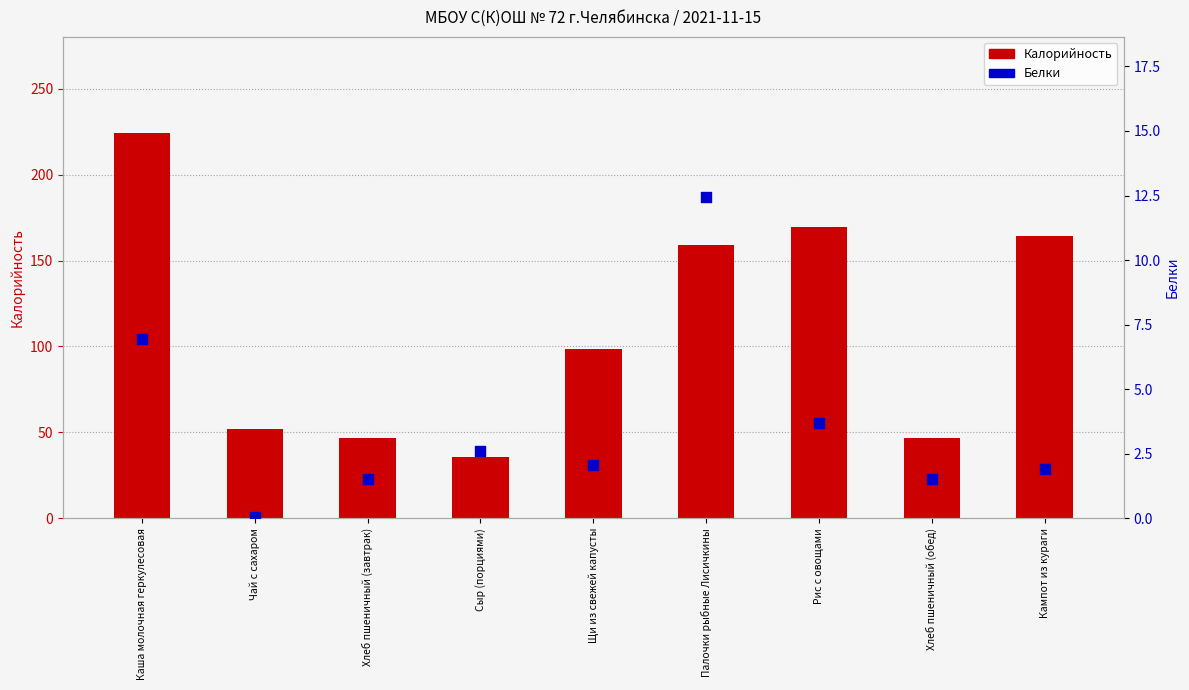

Which series has the widest spread of Y values?

Калорийность